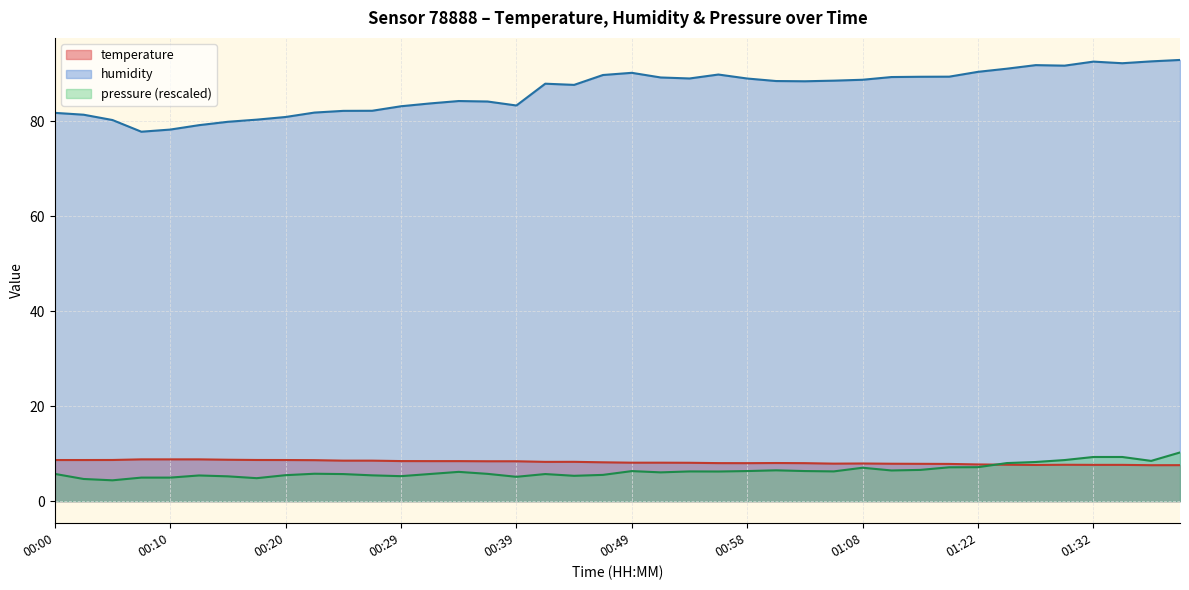

Which series has the largest total across all categories?

humidity